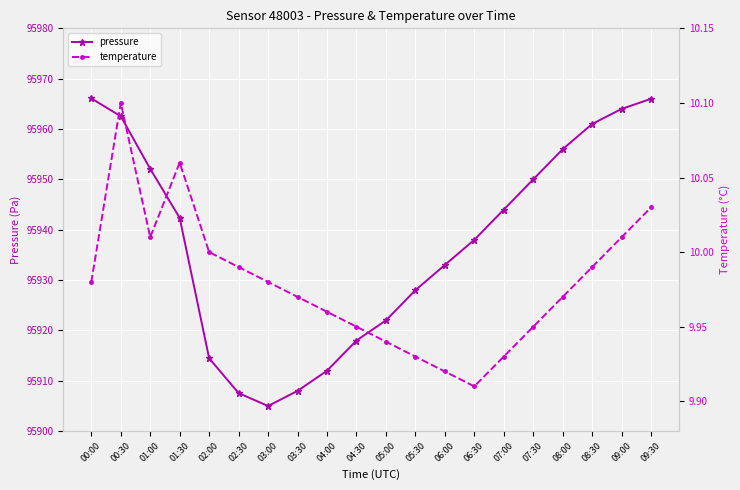

What position from the left is 03:30?

8